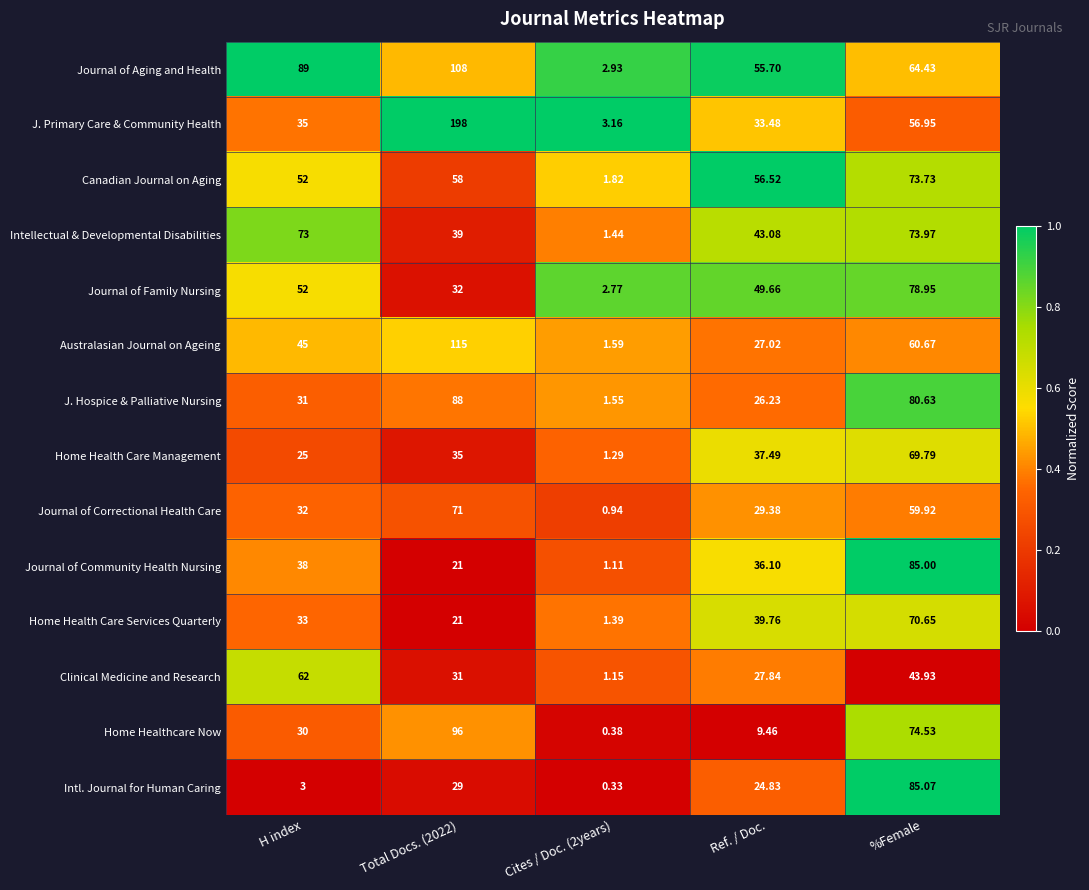

At which category is the sum across all series the highest?

%Female